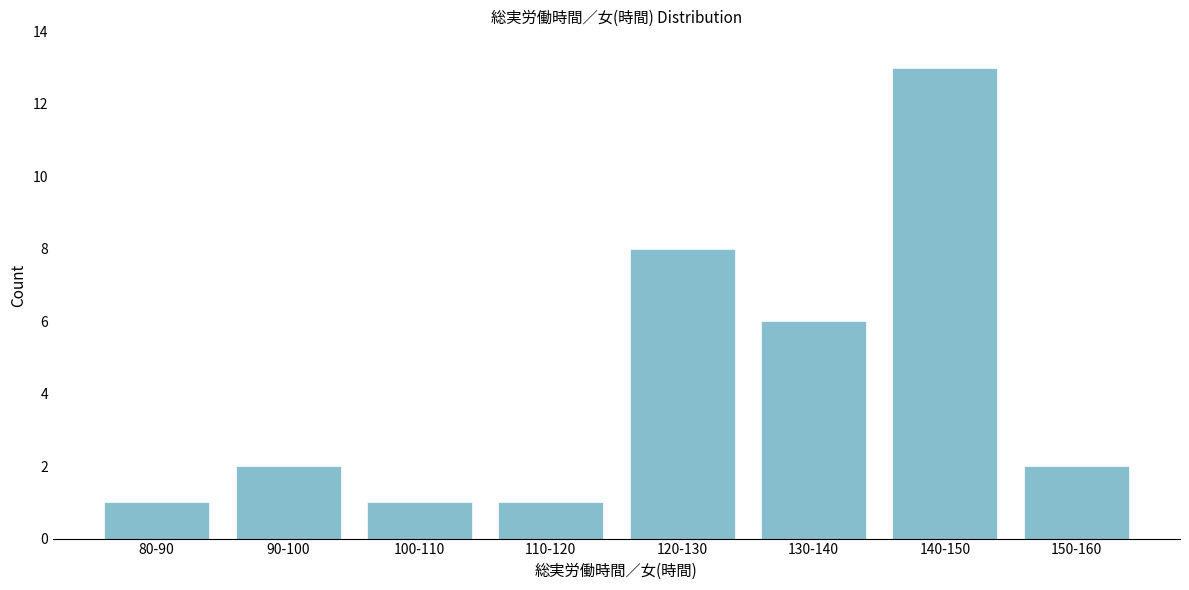

Reading left to right, list all the values displayed in this chart.

1	2	1	1	8	6	13	2